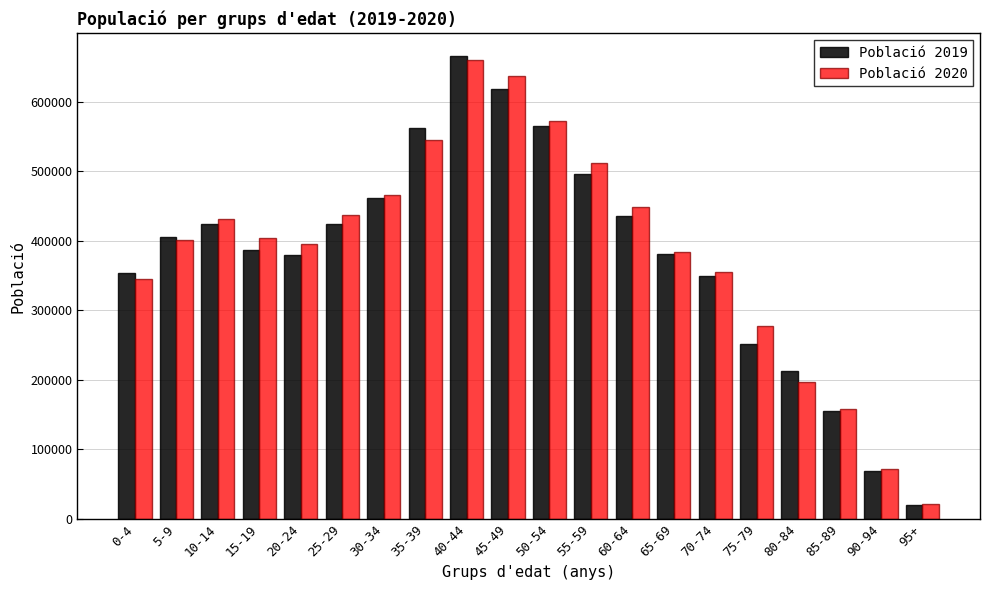

What is the highest value of the Població 2020 series?

660208